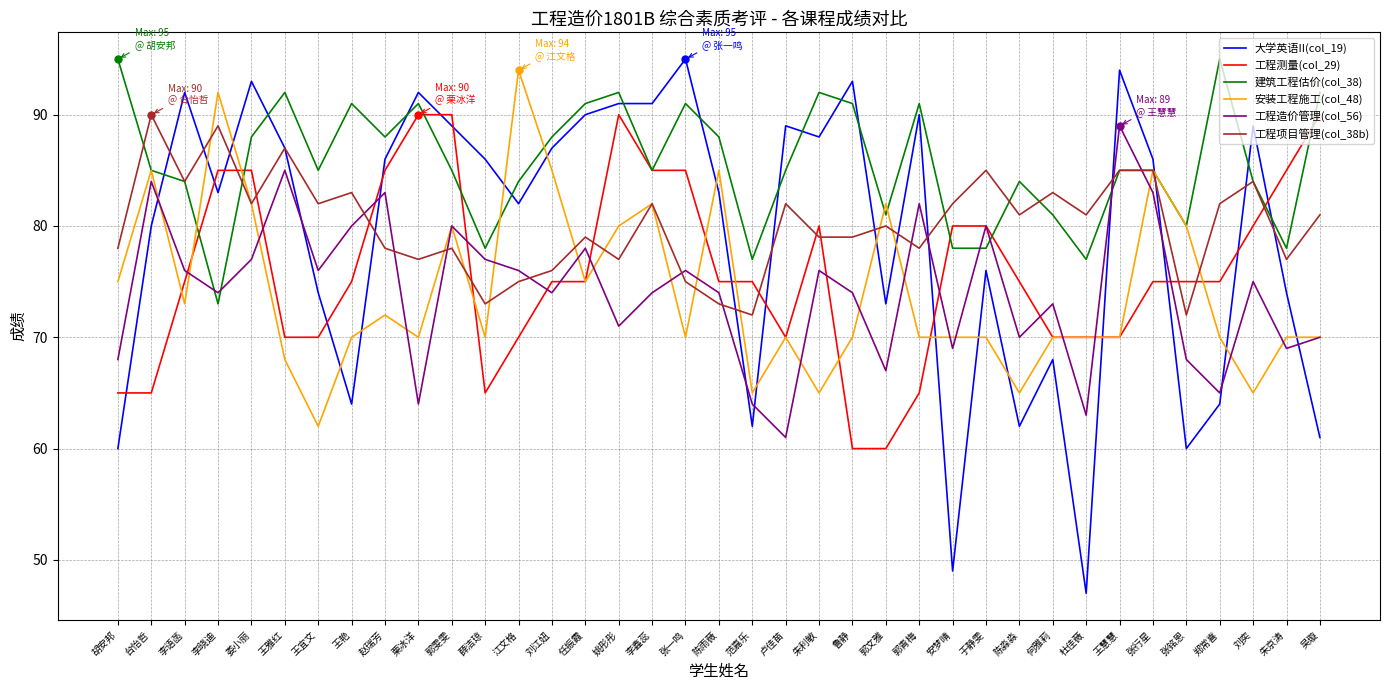

What position from the left is 朱利敏?

22